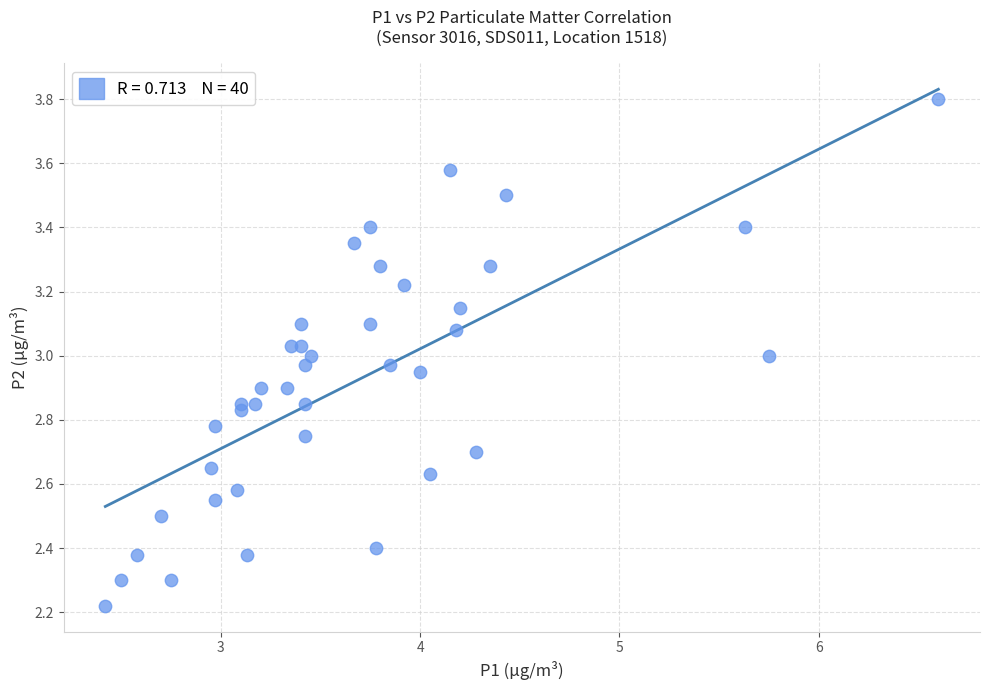

What is the range of Y values (max minus min)?

1.6